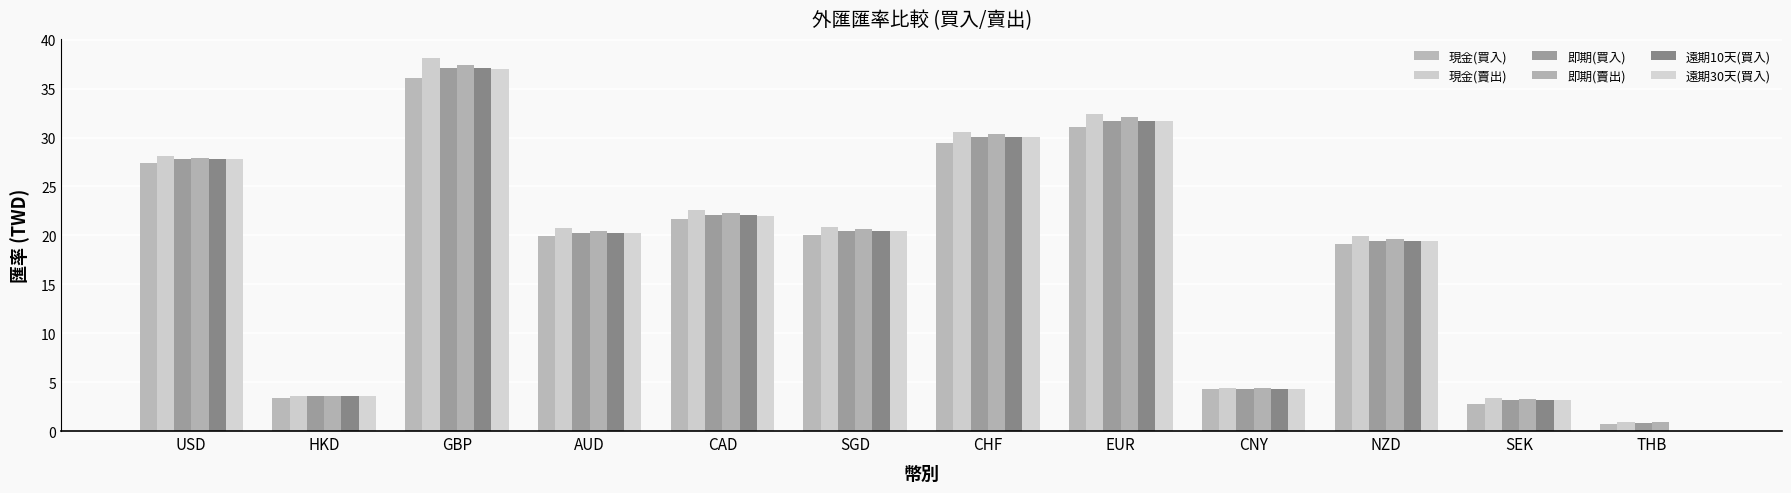

What are all the series names shown in the legend?

現金(買入), 現金(賣出), 即期(買入), 即期(賣出), 遠期10天(買入), 遠期30天(買入)